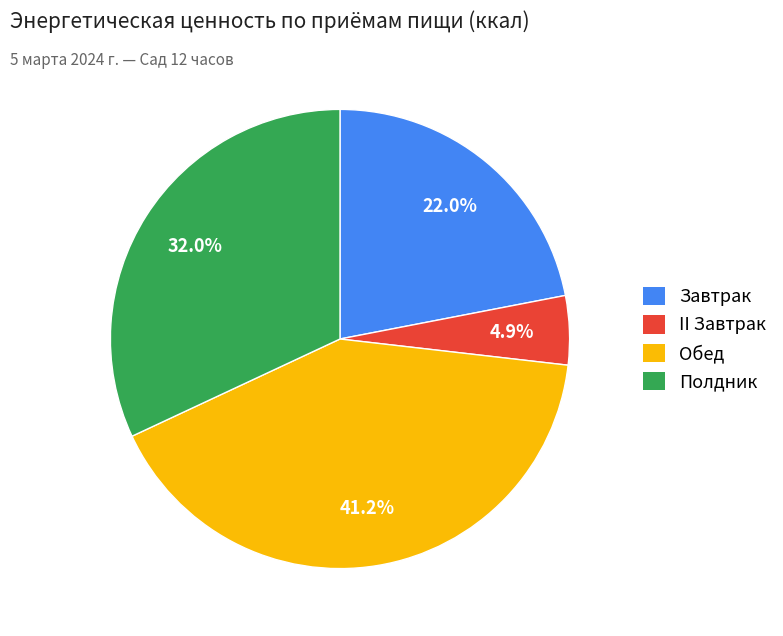

What is the ratio of the value at Полдник to the value at Обед?

0.8